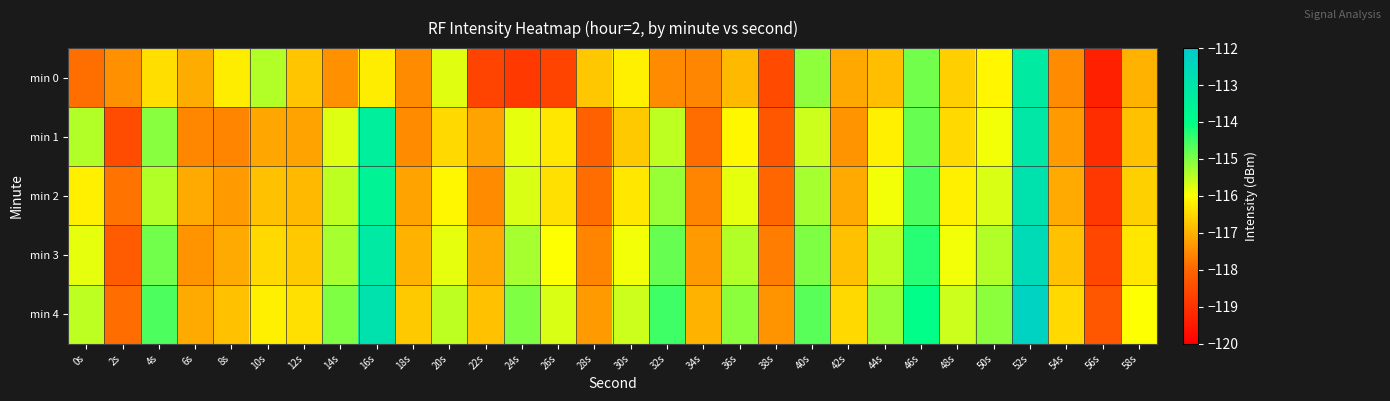

What is the total value across all series at 22s?

-587.3